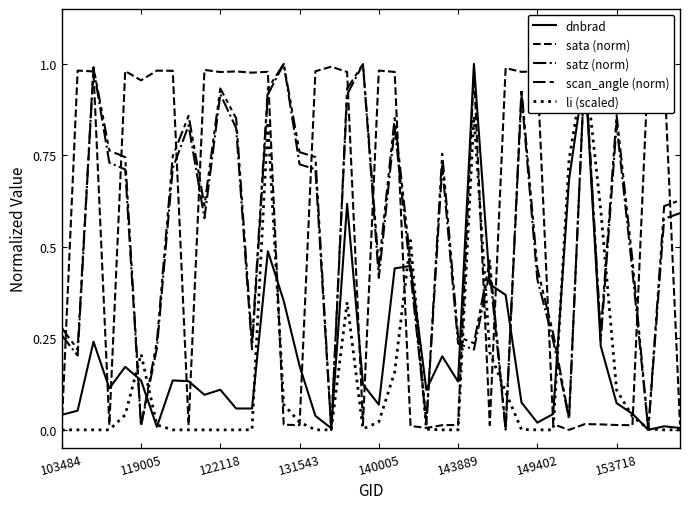

Reading left to right, what are all the values shown in this chart?

dnbrad: 0.0	0.1	0.2	0.1	0.2	0.1	0.0	0.1	0.1	0.1	0.1	0.1	0.1	0.5	0.4	0.2	0.0	0.0	0.6	0.1	0.1	0.4	0.4	0.1	0.2	0.1	1.0	0.4	0.4	0.1	0.0	0.0	0.7	1.0	0.2	0.1	0.0	0.0	0.0	0.0
sata (norm): 0.0	1.0	1.0	0.0	1.0	1.0	1.0	1.0	0.0	1.0	1.0	1.0	1.0	1.0	0.0	0.0	1.0	1.0	1.0	0.0	1.0	1.0	0.0	0.0	0.0	0.0	1.0	0.0	1.0	1.0	1.0	0.0	0.0	0.0	0.0	0.0	0.0	1.0	1.0	0.0
satz (norm): 0.3	0.2	1.0	0.7	0.7	0.0	0.2	0.7	0.8	0.6	0.9	0.8	0.2	0.9	1.0	0.7	0.7	0.0	0.9	1.0	0.4	0.8	0.4	0.0	0.7	0.2	0.2	0.4	0.0	0.9	0.4	0.2	0.0	1.0	0.2	0.8	0.4	0.0	0.6	0.6
scan_angle (norm): 0.3	0.2	1.0	0.8	0.7	0.0	0.2	0.7	0.9	0.6	0.9	0.9	0.2	0.9	1.0	0.8	0.7	0.0	0.9	1.0	0.4	0.9	0.5	0.0	0.8	0.3	0.2	0.5	0.0	0.9	0.4	0.3	0.0	1.0	0.3	0.9	0.5	0.0	0.6	0.6
li (scaled): 0.0	0.0	0.0	0.0	0.0	0.2	0.0	0.0	0.0	0.0	0.0	0.0	0.0	0.8	0.1	0.0	0.0	0.0	0.3	0.0	0.0	0.2	0.5	0.0	0.0	0.0	0.9	0.2	0.1	0.0	0.0	0.0	0.7	1.0	0.6	0.1	0.0	0.0	0.0	0.0